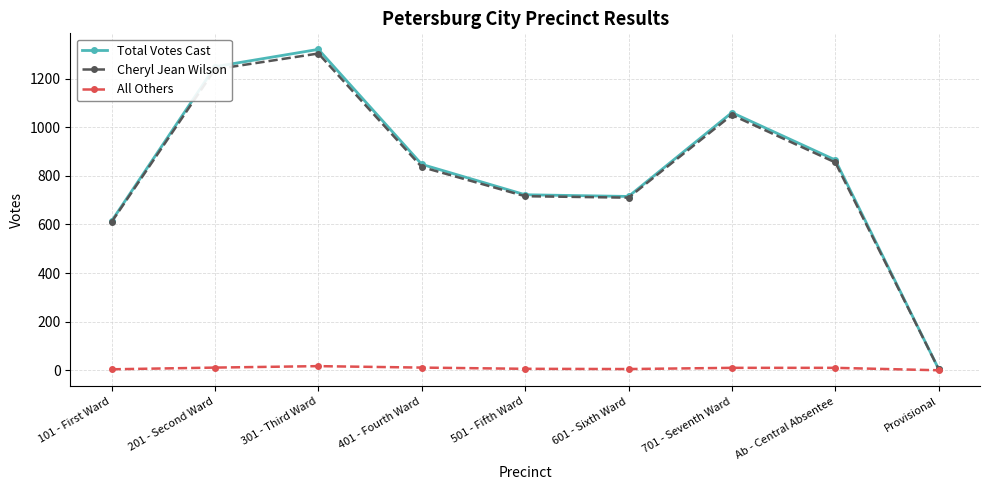

How many lines are shown in the chart?

3